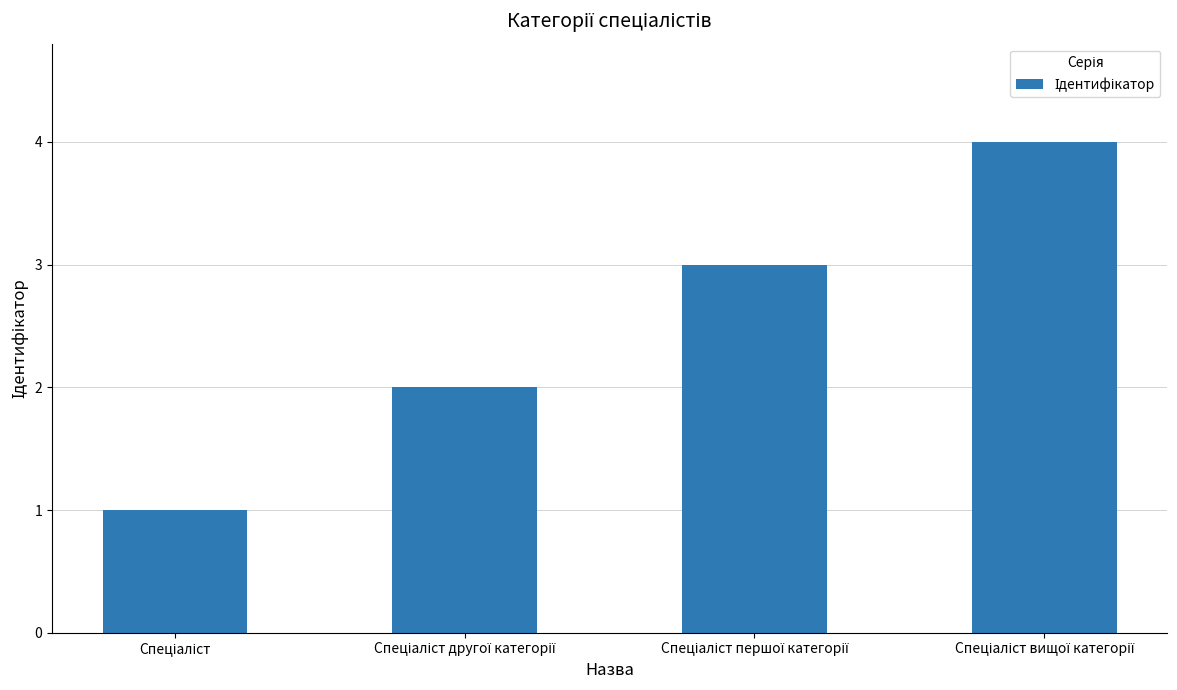

What is the sum of all values?

10